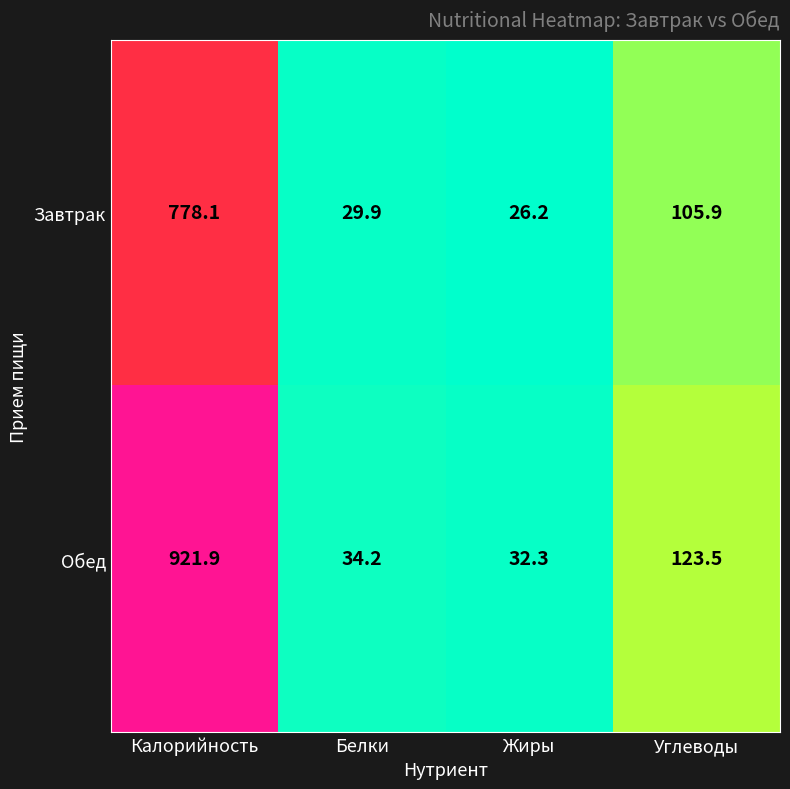

Rank the series at Белки from lowest to highest value.

Завтрак, Обед